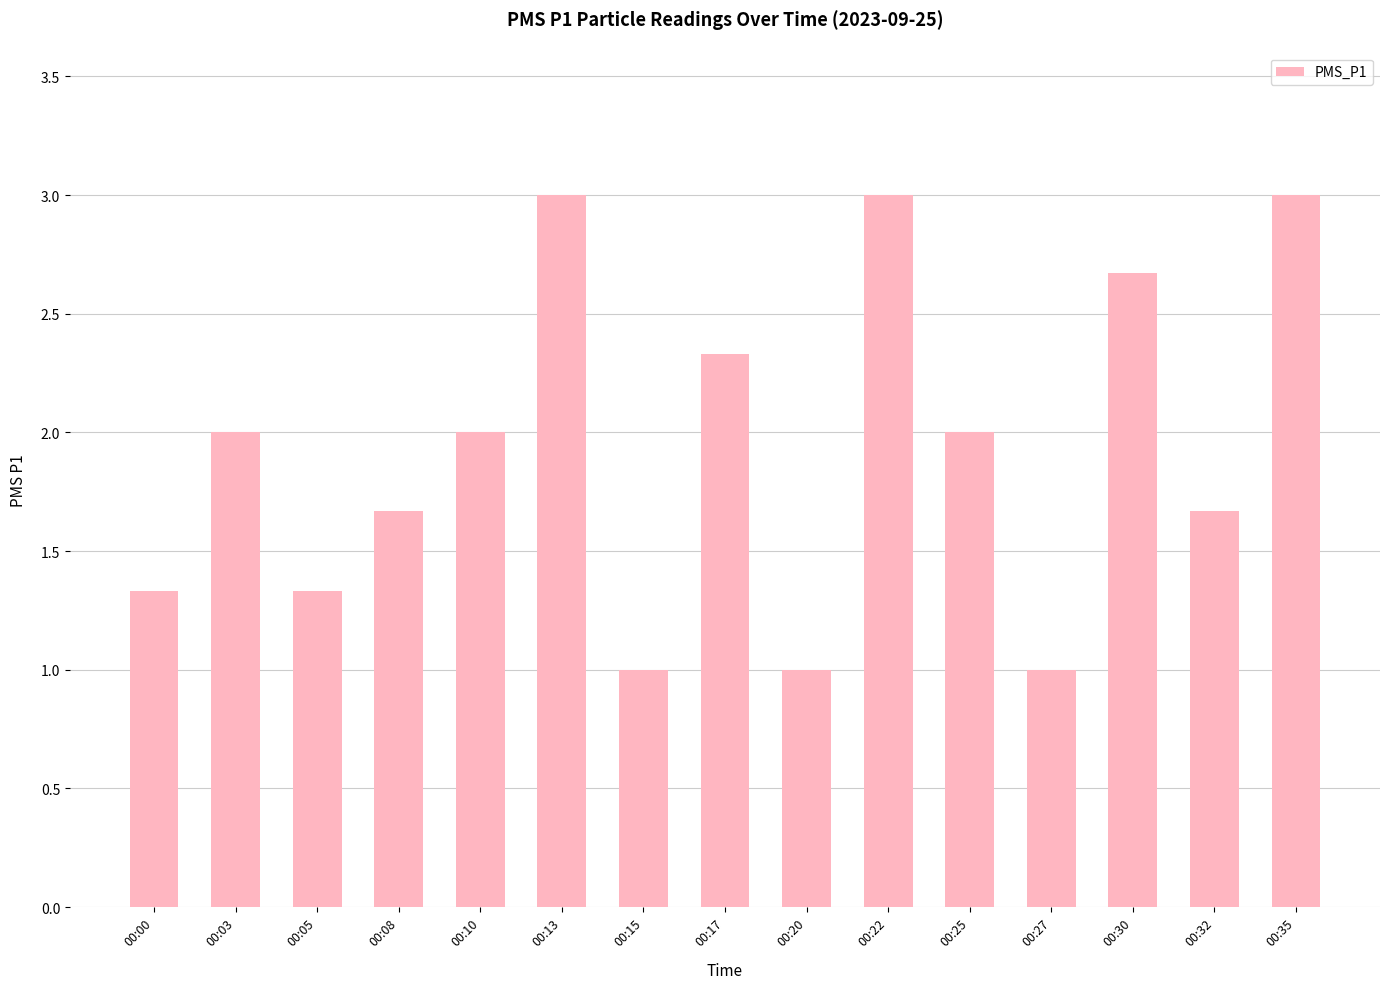

The value at 00:27 is 1.0. True or false?

True